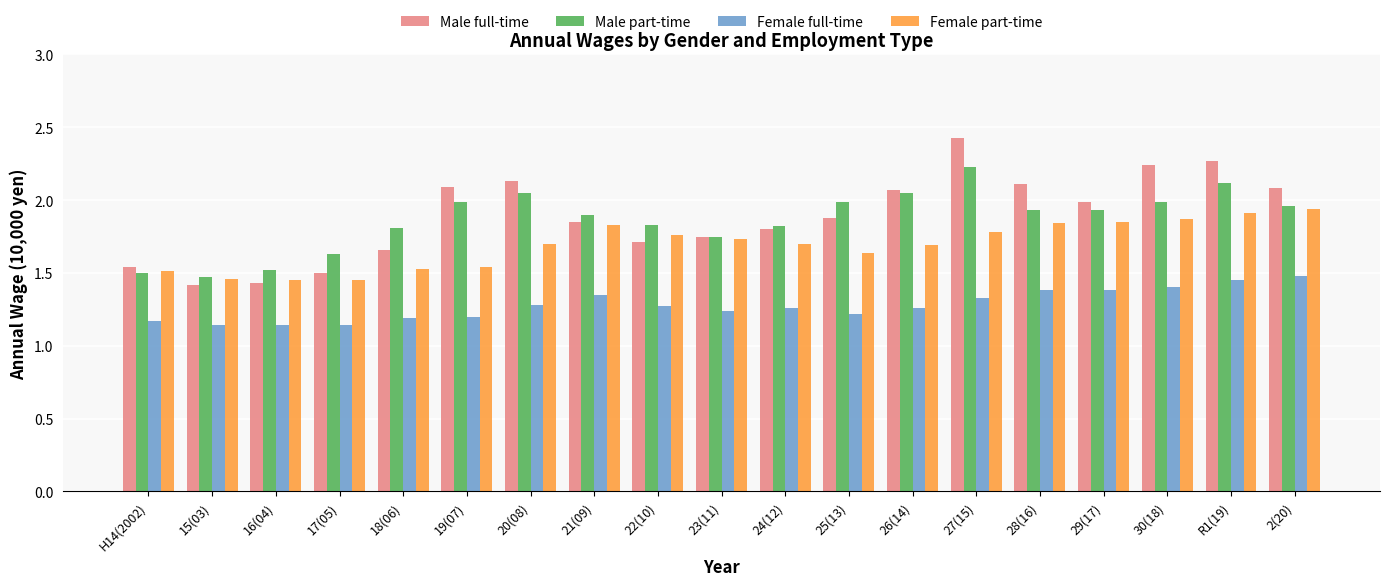

Count the number of categories in the chart.

19